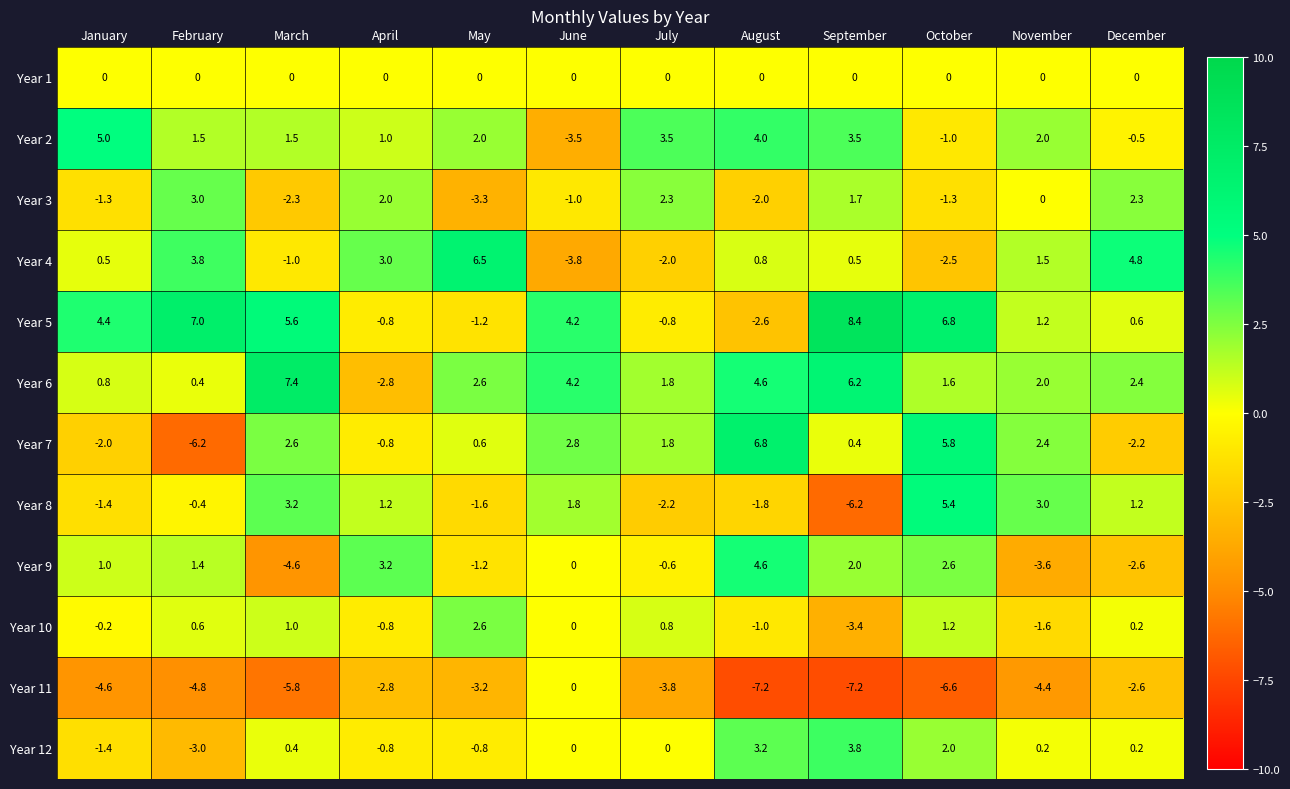

What is the spread (max minus min) of values at February?

13.2